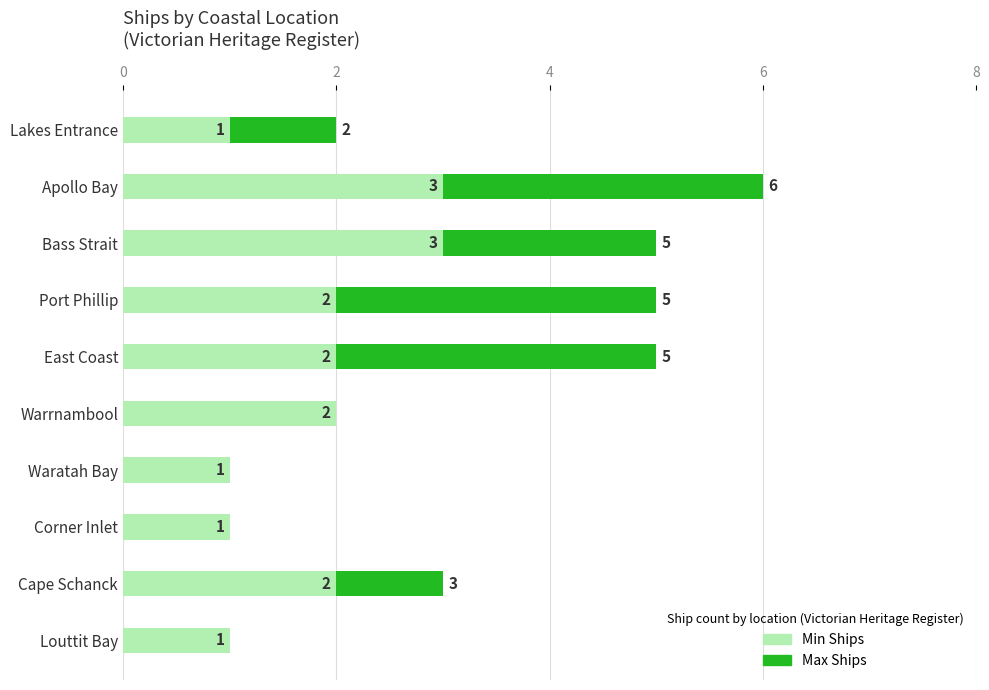

Count the Min Ships values in the range 1 to 2.

8